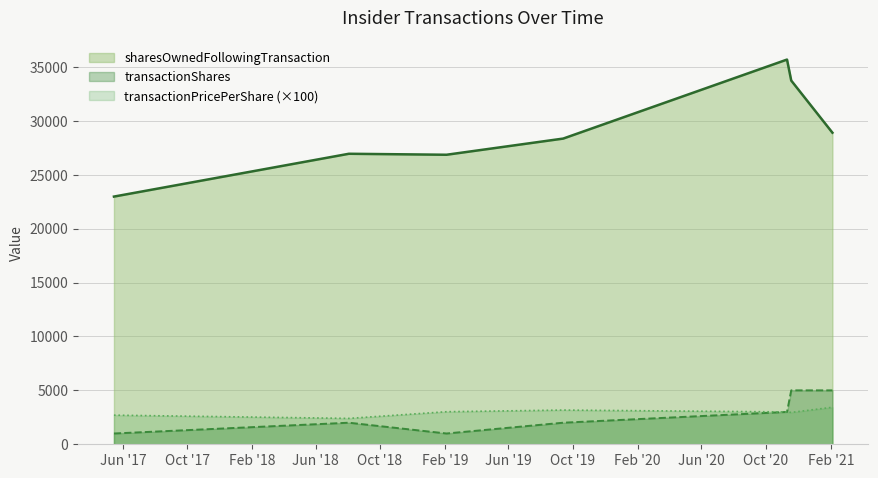

True or false: transactionPricePerShare (×100) and sharesOwnedFollowingTransaction cross at least once.

False